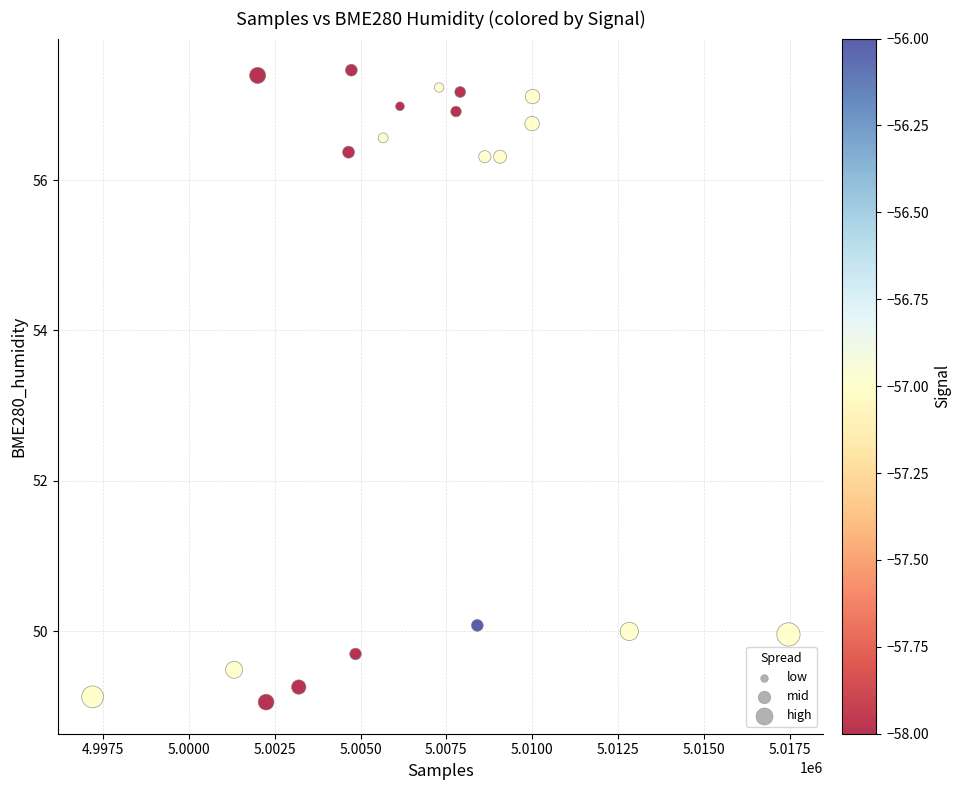

What is the range of Y values (max minus min)?

8.4